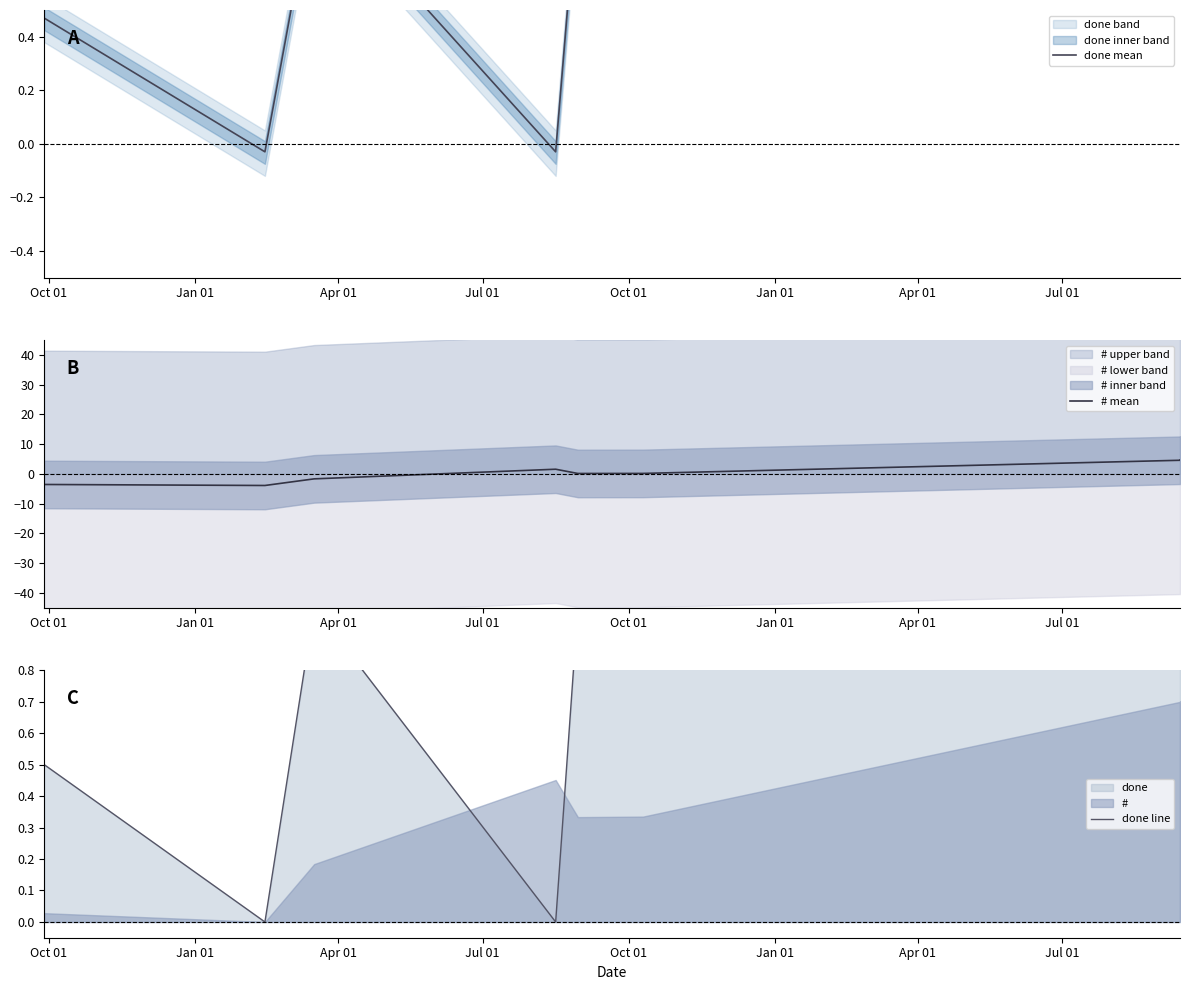

How many values in done mean are below zero?

2